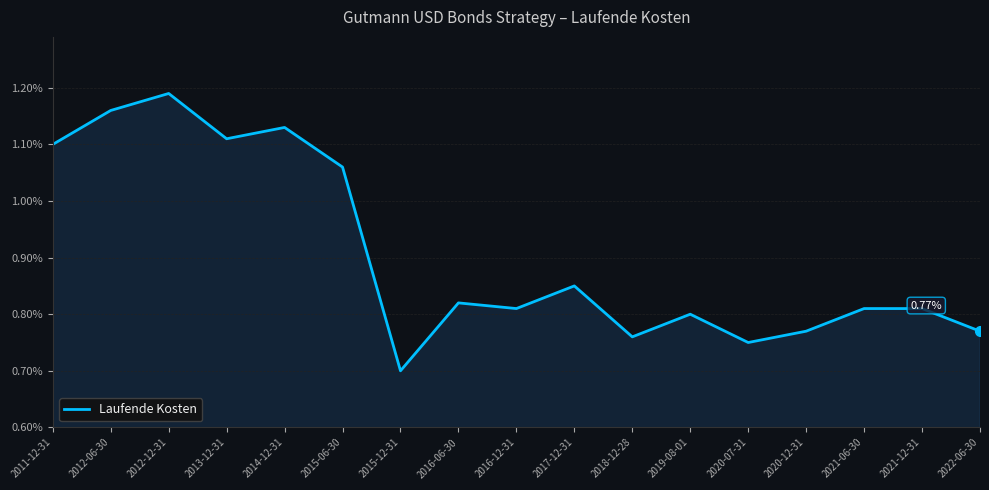

How many lines are shown in the chart?

1